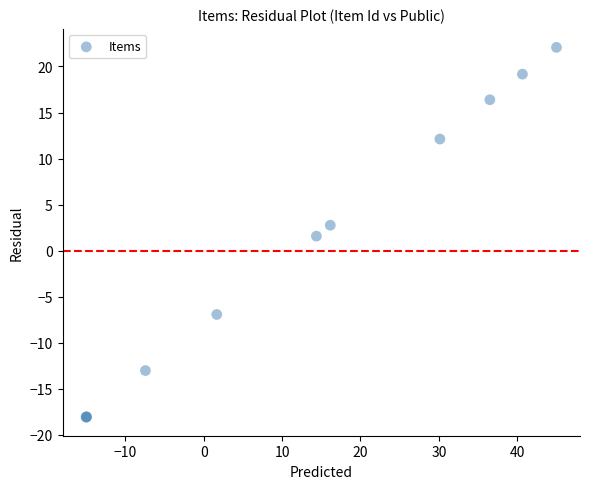

What Y value in the scatter plot is closest to 1?

1.6